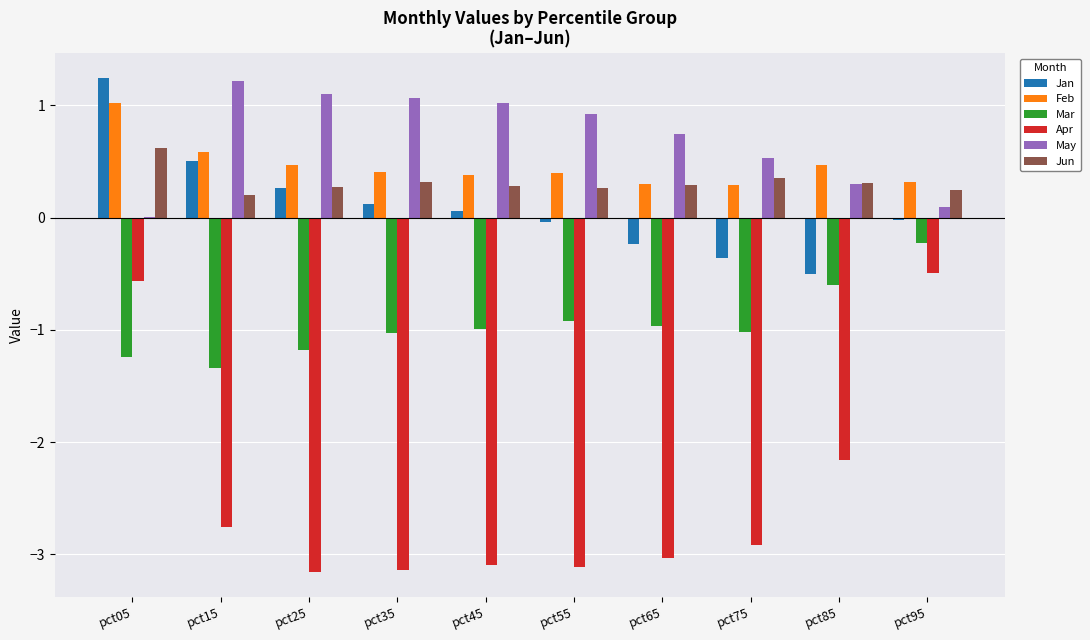

How many groups of bars are there?

10